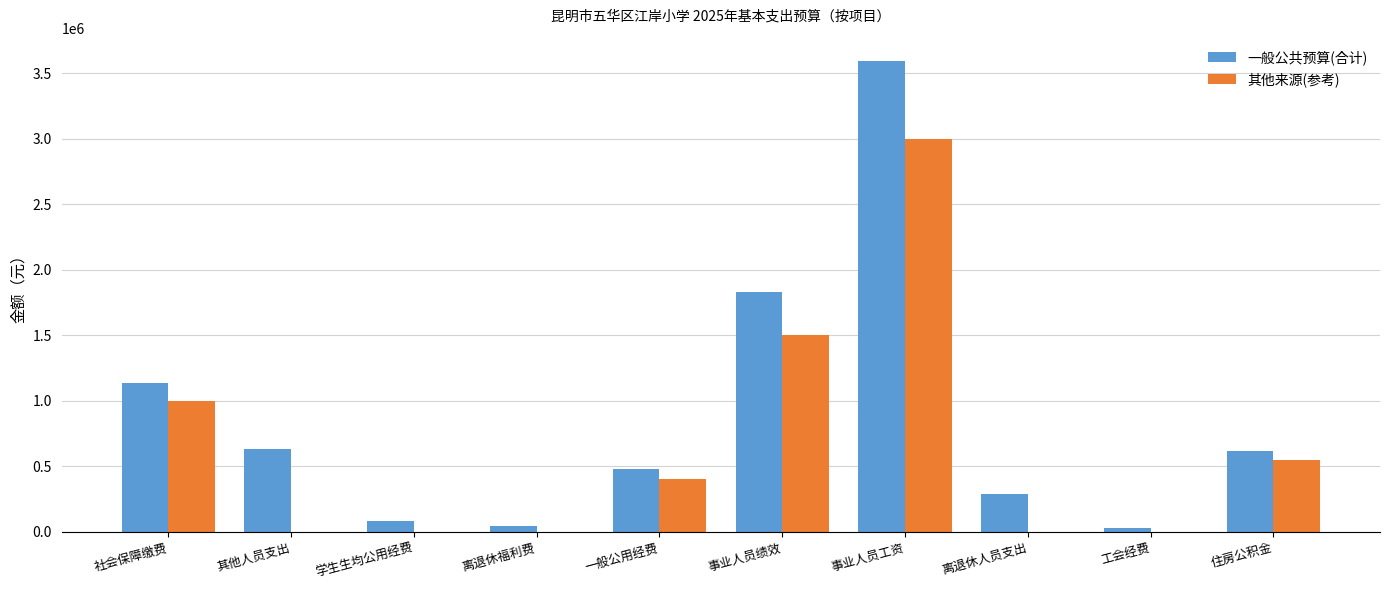

What is the sum of the 一般公共预算(合计) values at 住房公积金 and 工会经费?

647300